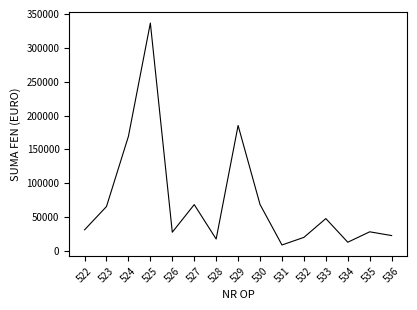

True or false: the data shows 169378.4 at 524.

True